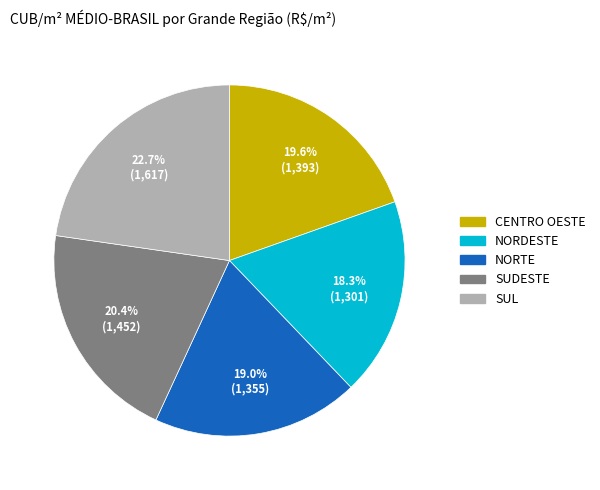

How many segments does this pie chart have?

5